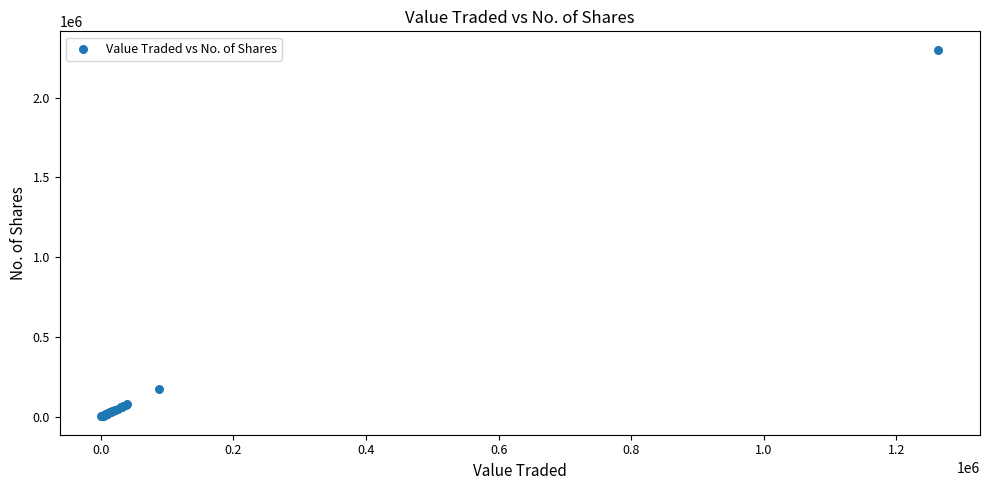

What Y value in the scatter plot is closest to 1151643?

171756